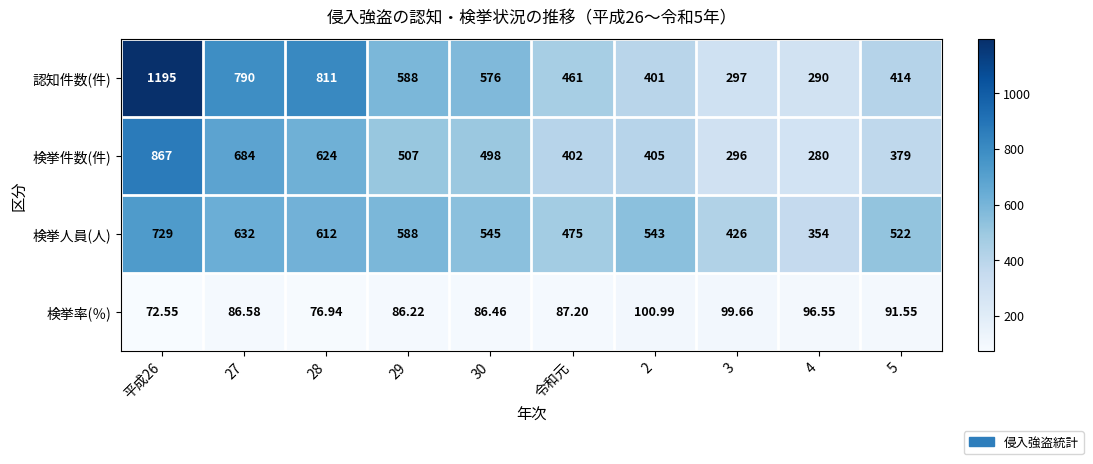

Which series changed the most between 平成26 and 3?

認知件数(件)